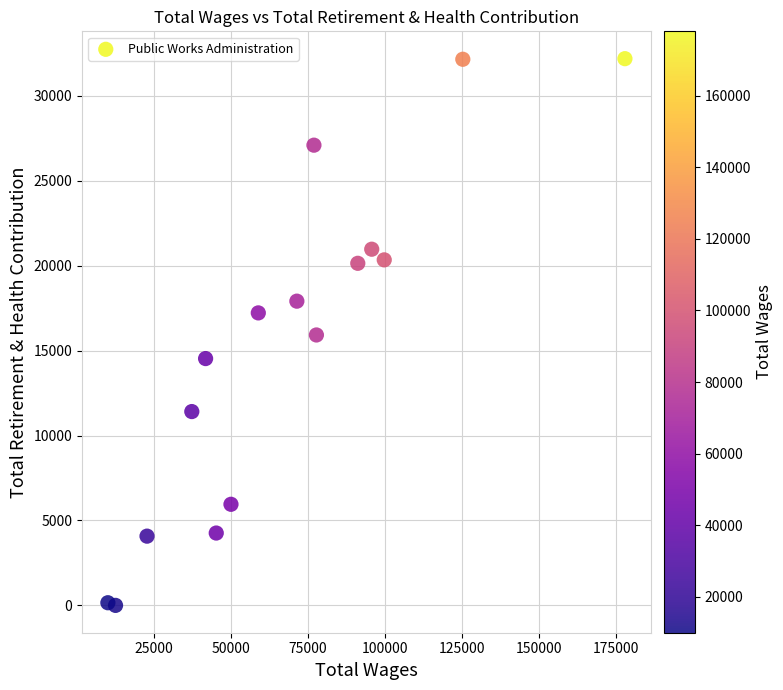

What is the range of Y values (max minus min)?

32193